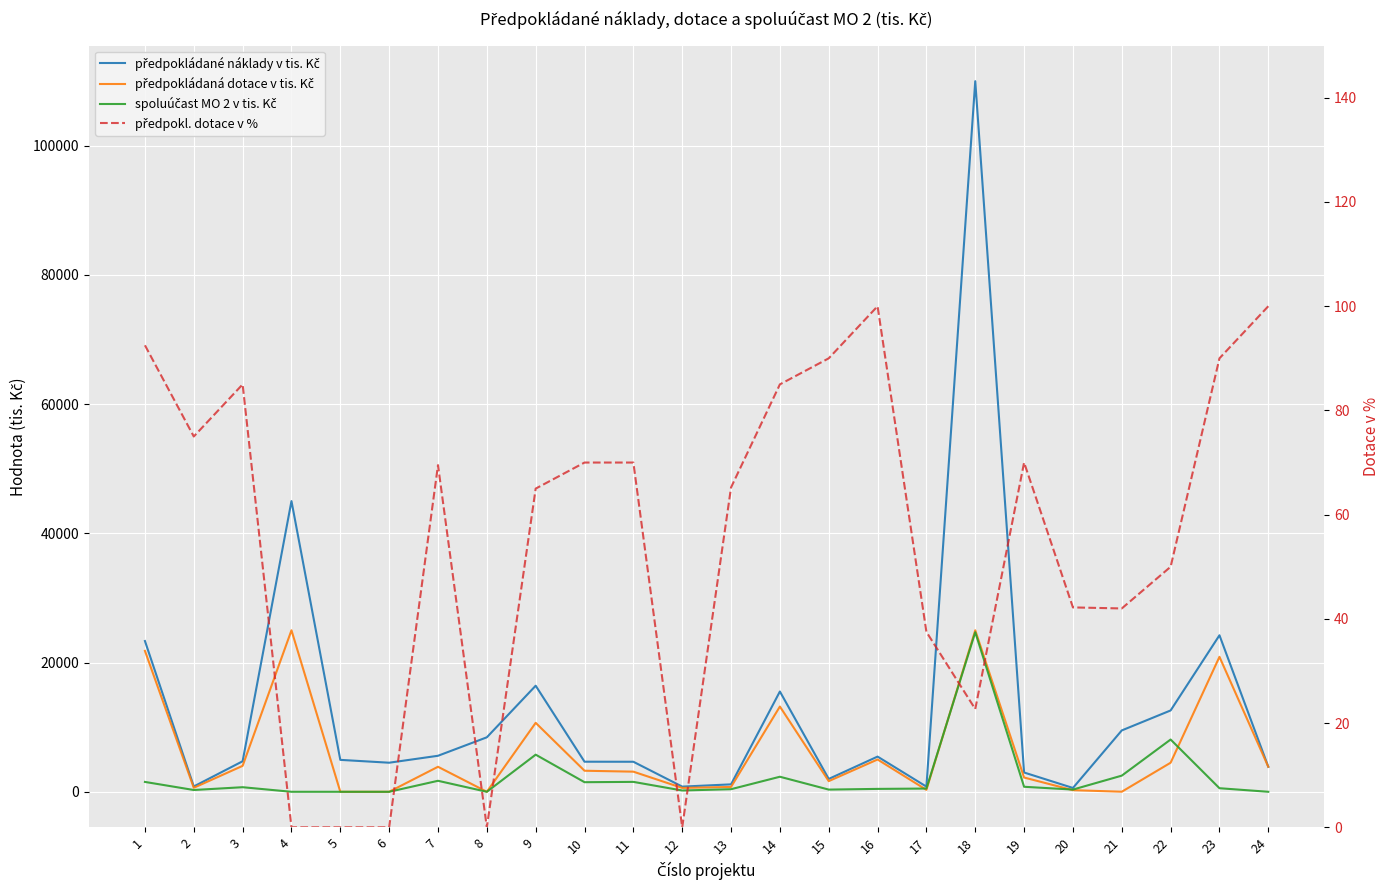

Reading left to right, list all the values displayed in this chart.

předpokládané náklady v tis. Kč: 1=23338.0	2=825.0	3=4725.0	4=45000.0	5=4941.0	6=4500.0	7=5575.0	8=8433.0	9=16420.0	10=4656.0	11=4649.0	12=800.0	13=1150.0	14=15523.0	15=1989.0	16=5447.0	17=800.0	18=110000.0	19=2984.0	20=592.0	21=9500.0	22=12591.0	23=24228.0	24=3870.0
předpokládaná dotace v tis. Kč: 1=21811.0	2=619.0	3=4016.0	4=25000.0	5=0.0	6=0.0	7=3872.0	8=0.0	9=10673.0	10=3259.0	11=3115.0	12=600.0	13=750.0	14=13195.0	15=1650.0	16=4999.0	17=300.0	18=25000.0	19=2208.0	20=250.0	21=10.0	22=4500.0	23=20891.0	24=3870.0
spoluúčast MO 2 v tis. Kč: 1=1527.0	2=276.0	3=709.0	4=0.0	5=0.0	6=0.0	7=1702.0	8=0.0	9=5747.0	10=1485.0	11=1534.0	12=200.0	13=400.0	14=2329.0	15=339.0	16=448.0	17=500.0	18=24700.0	19=776.0	20=342.0	21=2500.0	22=8091.0	23=553.0	24=0.0
předpokl. dotace v %: 1=92.5	2=75.0	3=85.0	4=0.0	5=0.0	6=0.0	7=69.5	8=0.0	9=65.0	10=70.0	11=70.0	12=0.0	13=65.2	14=85.0	15=90.0	16=100.0	17=37.5	18=22.7	19=70.0	20=42.2	21=42.0	22=50.0	23=90.0	24=100.0